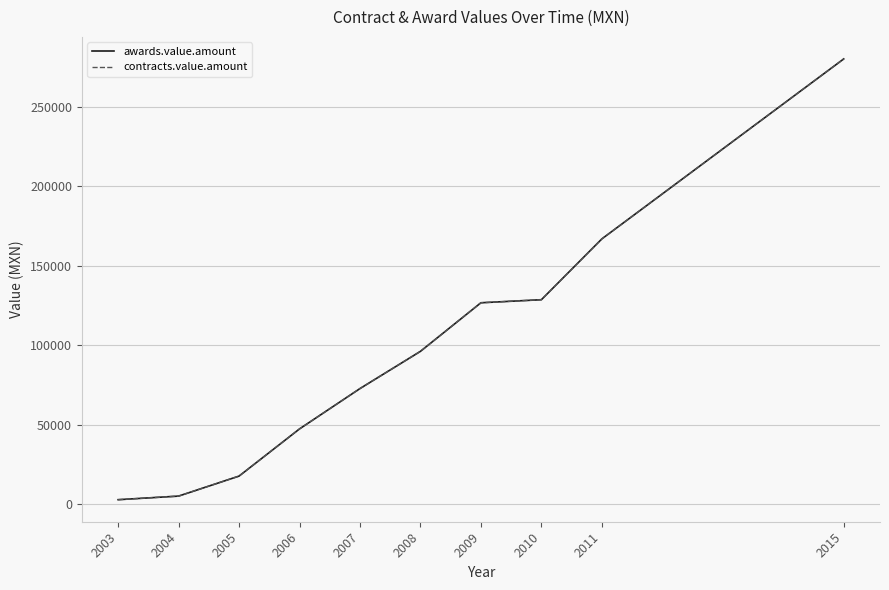

Does the chart have visible grid lines?

Yes